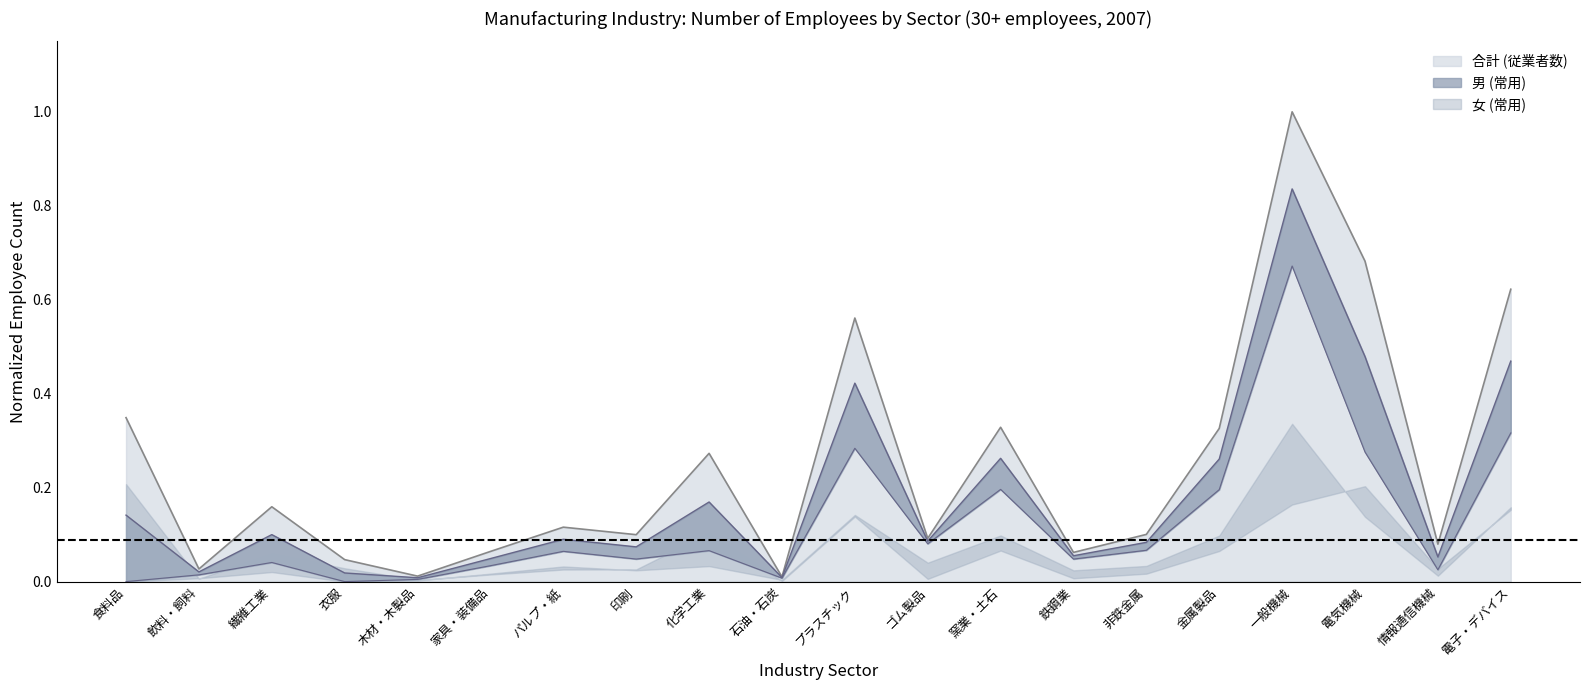

True or false: 合計 (従業者数) and 男 (常用) intersect in this chart.

False